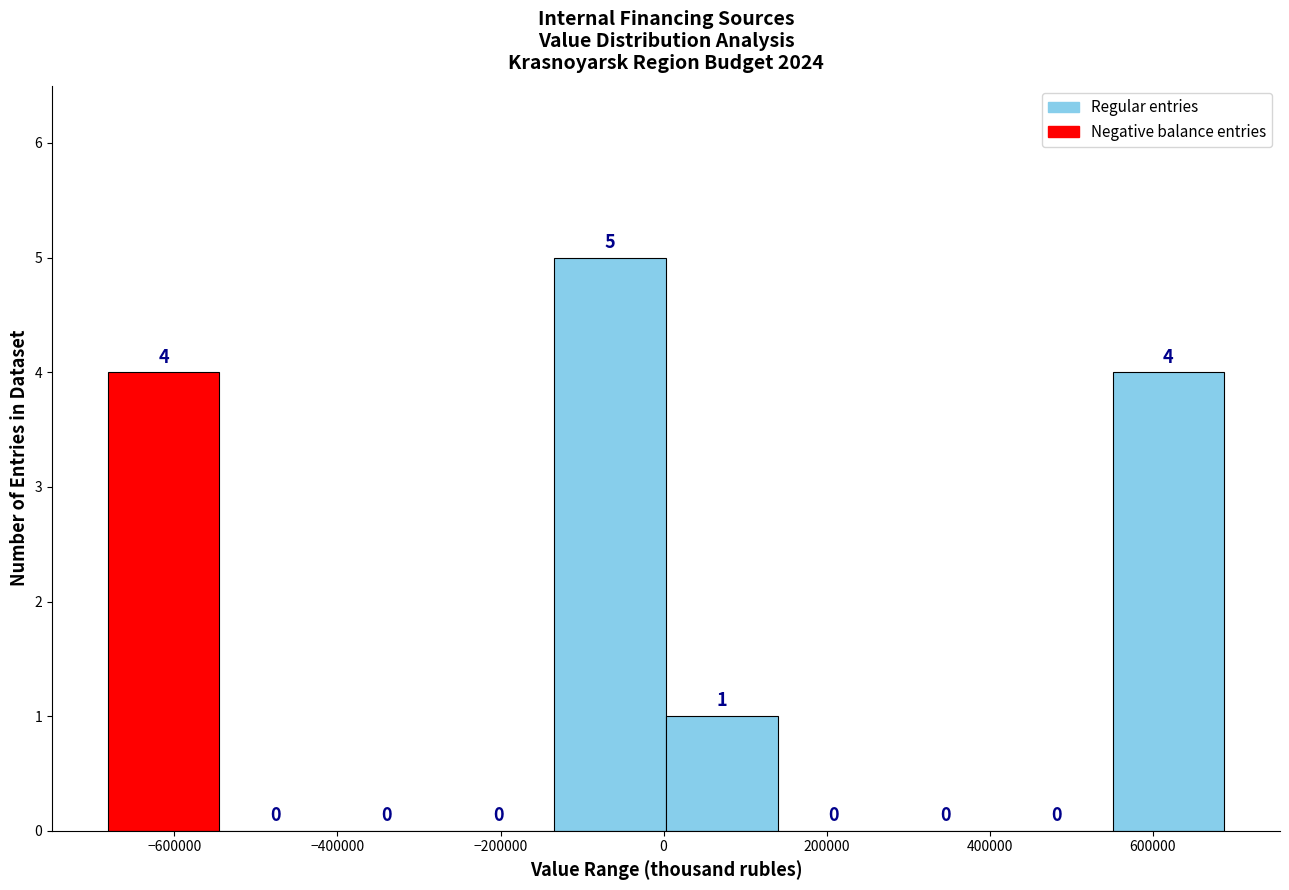

Reading left to right, list every bar in this chart as the range it spans on the x-axis followed by its height. The bar edges are not printed on the chart, so give them approximately, as read against the axis.

-680000 to -540000: 4
-540000 to -400000: 0
-400000 to -280000: 0
-280000 to -140000: 0
-140000 to 0: 5
0 to 140000: 1
140000 to 280000: 0
280000 to 420000: 0
420000 to 560000: 0
560000 to 680000: 4